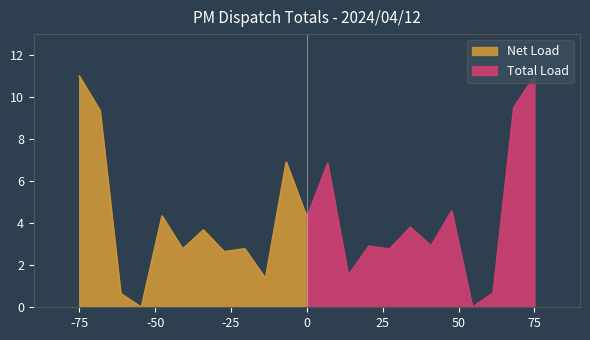

At which label does Total Load reach its peak?

75